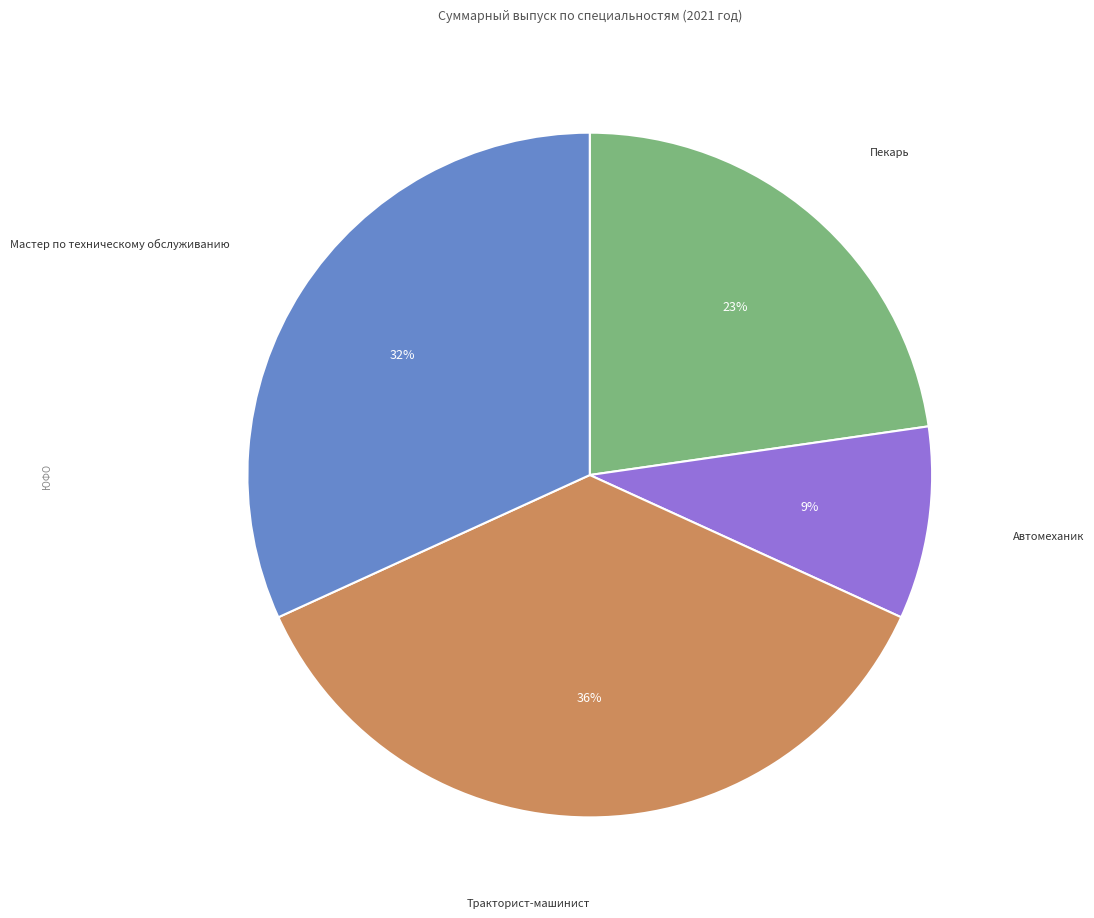

How many slices are in this pie chart?

4